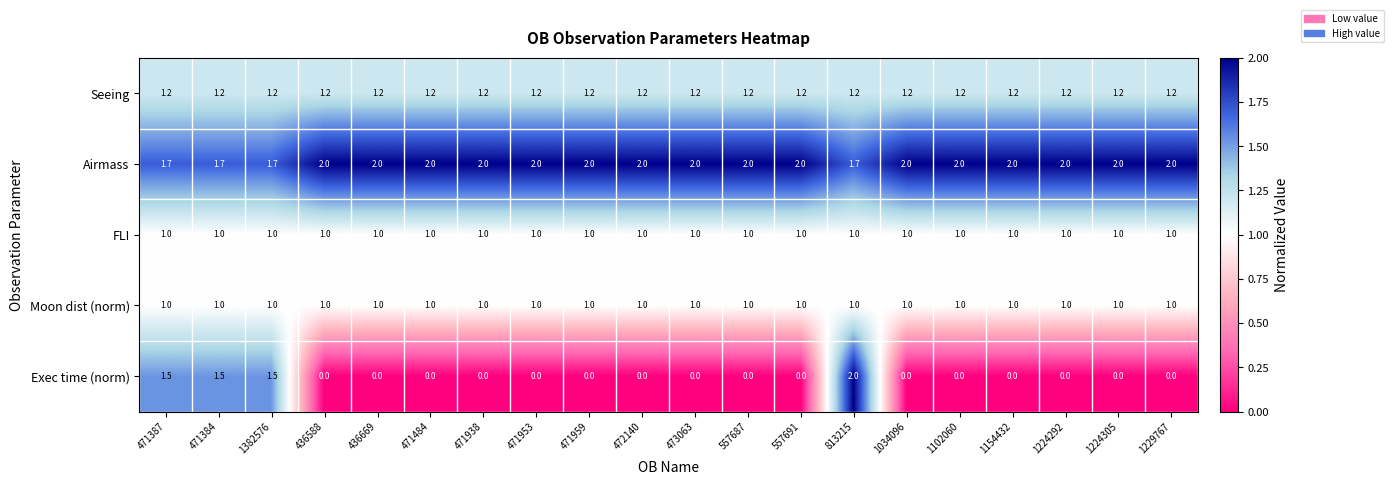

What is the maximum value for FLI?

1.0